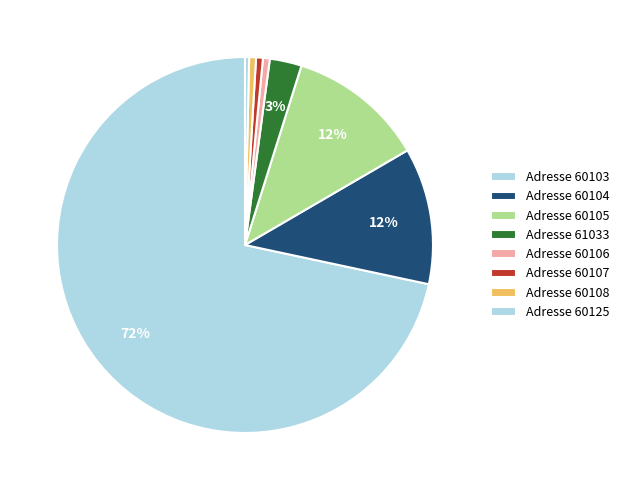

Which category has the smallest portion of the pie?

60125